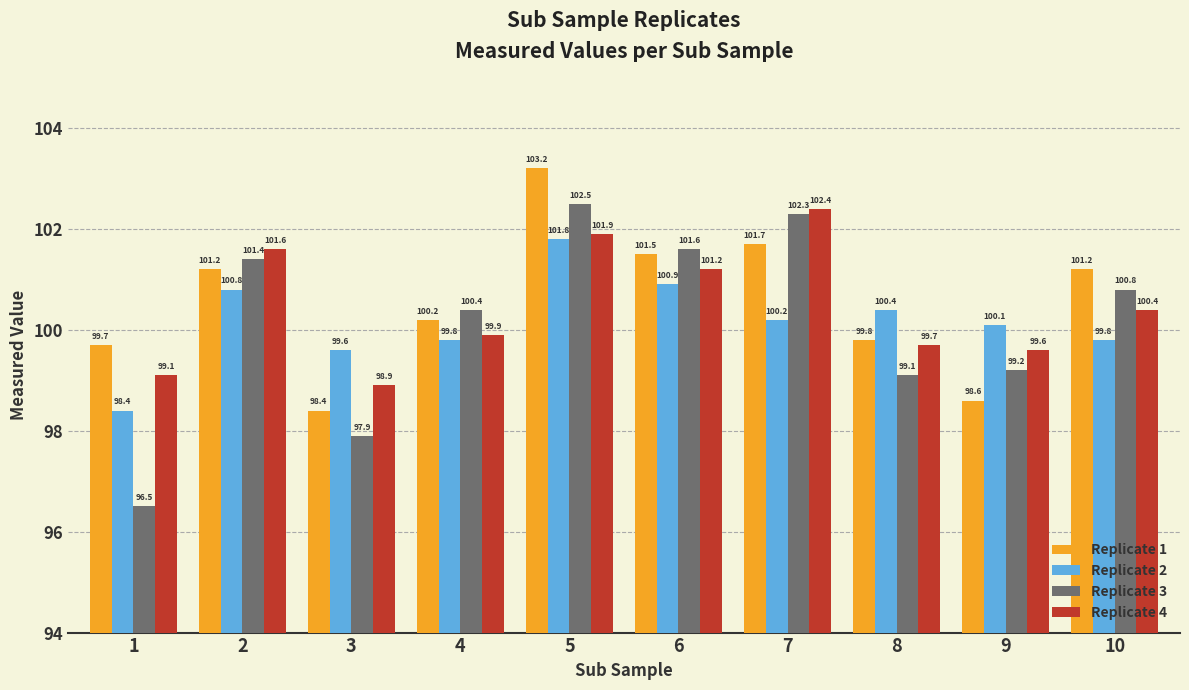

What is the value of the Replicate 3 bar at the 5th from the left?

102.5